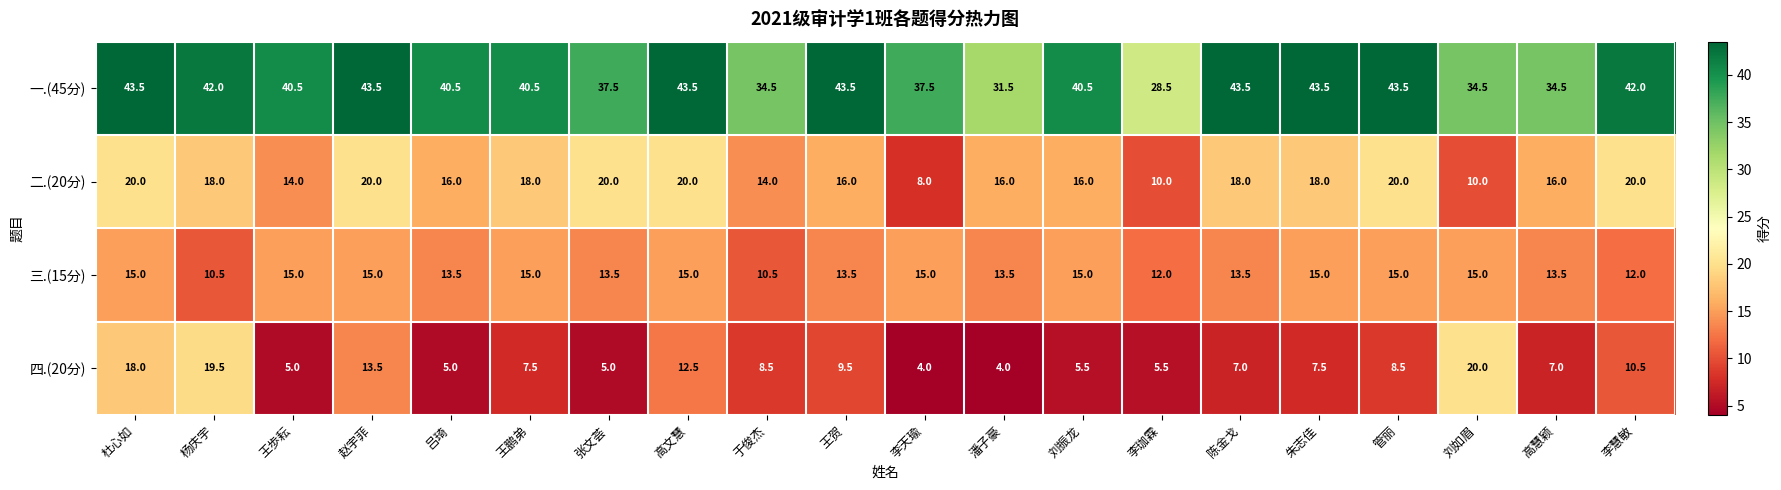

How many distinct data groups are displayed?

4